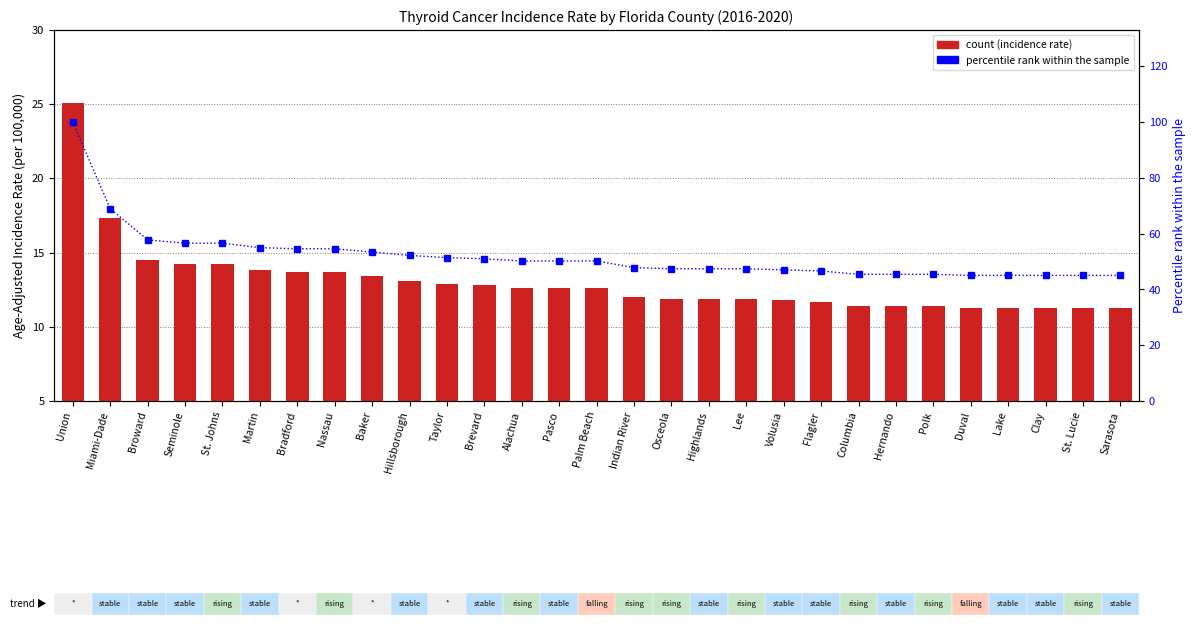

At which label does Age-Adjusted Incidence Rate reach its peak?

Union